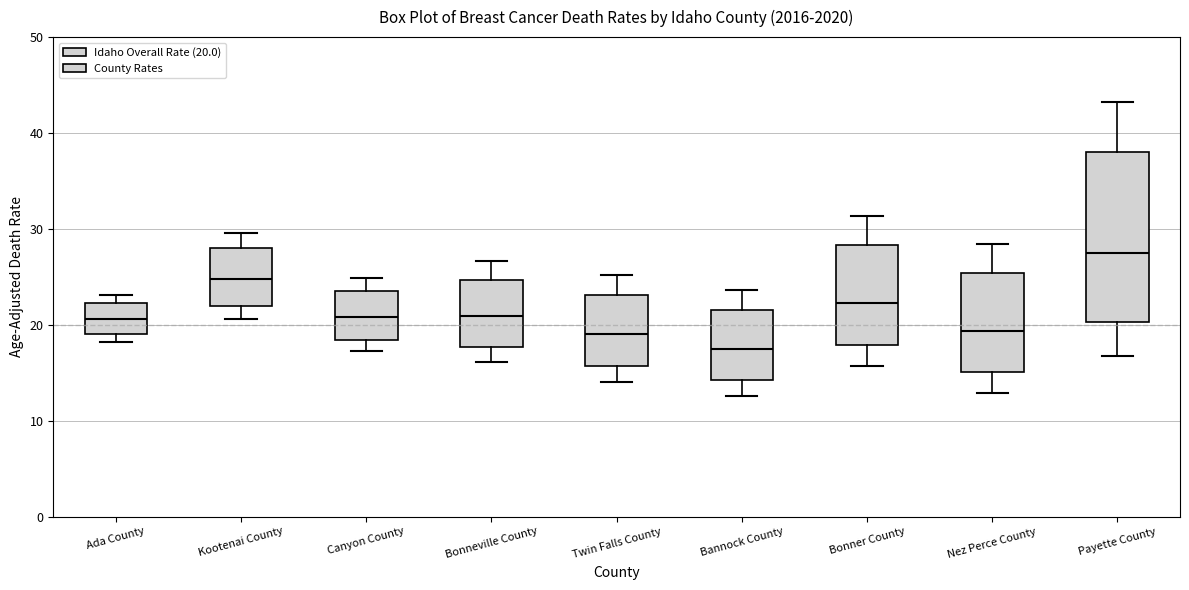

Which box is the tallest, from its lower edge to its upper edge?

Payette County